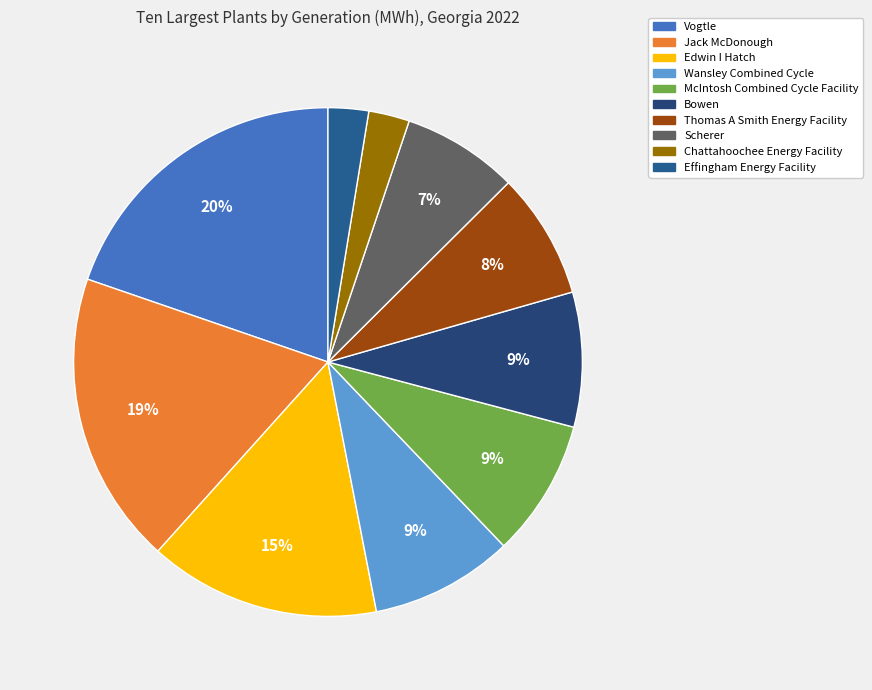

Is there any slice that represents more than half of the pie?

No